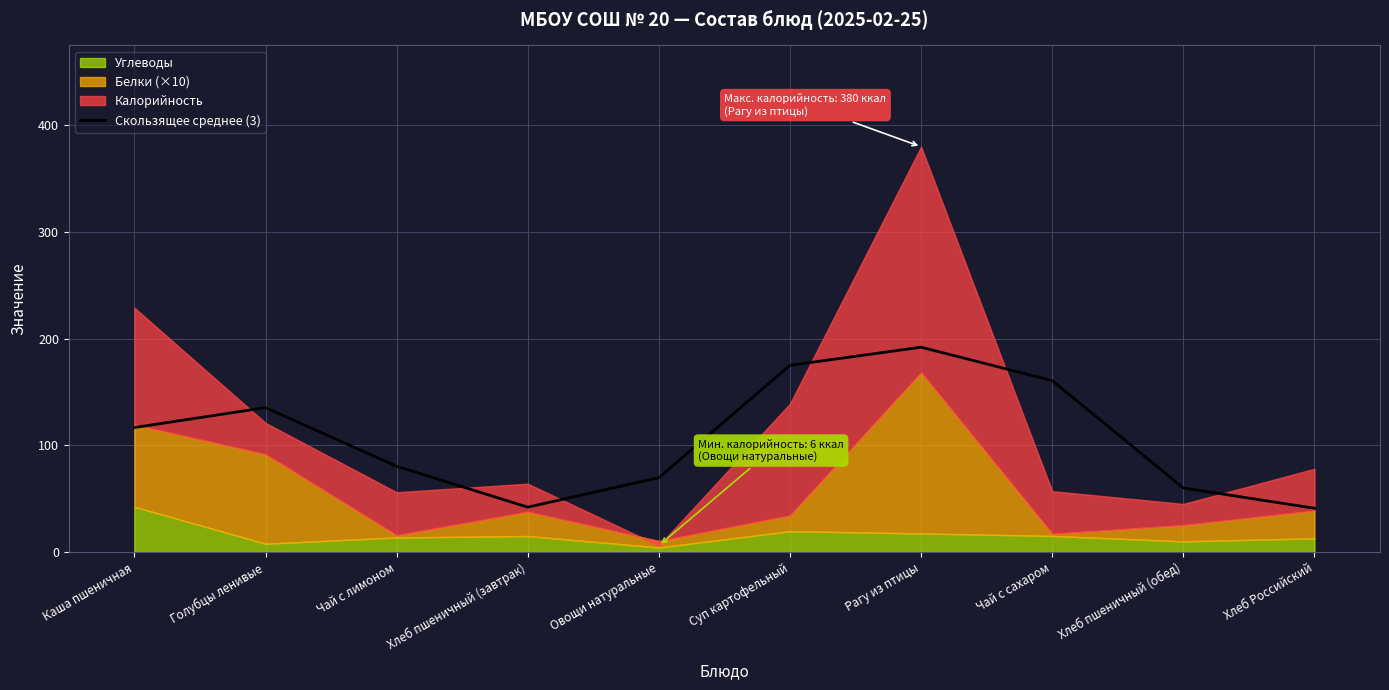

How many points are lower than both their immediate neighbors (excluding endpoints)?

1